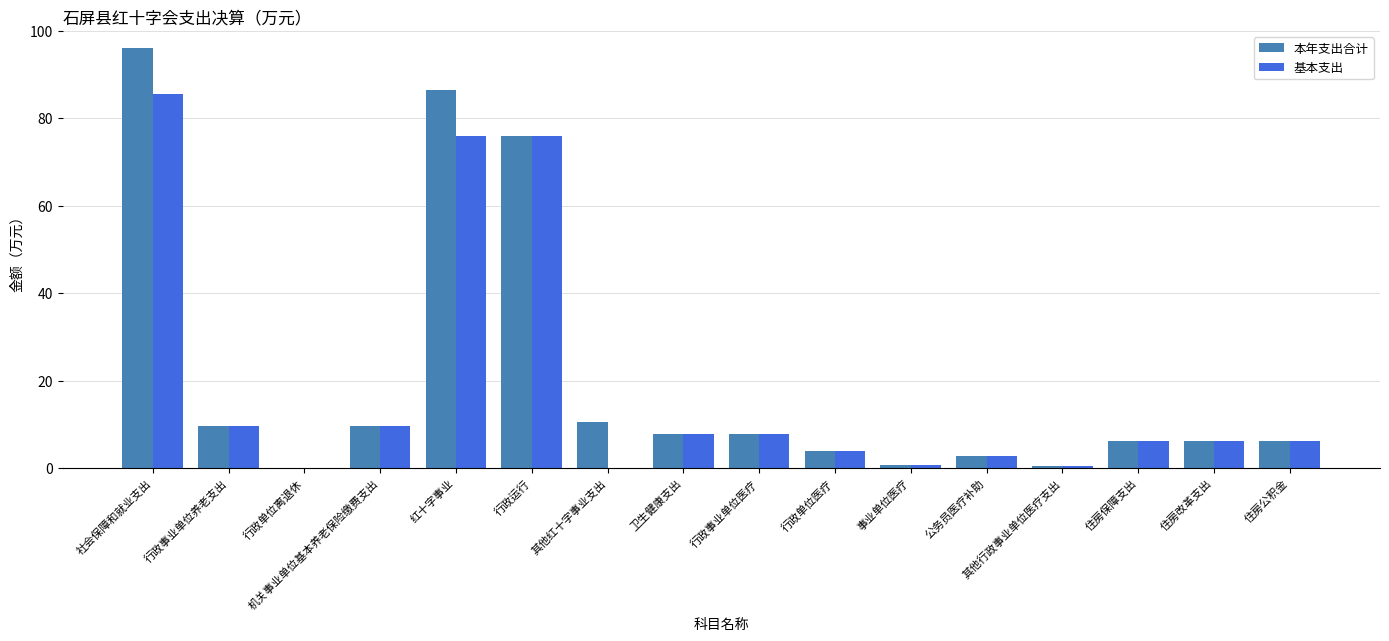

Where is 本年支出合计 nearest to the value 48?

行政运行